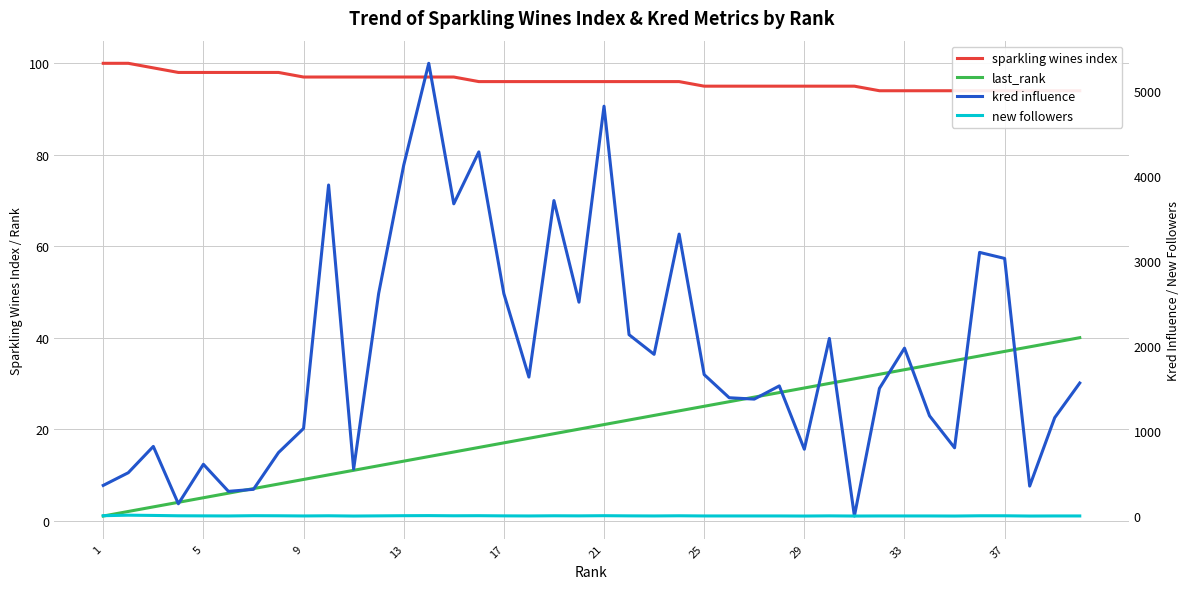

Reading left to right, list all the values displayed in this chart.

sparkling wines index: 100	100	99	98	98	98	98	98	97	97	97	97	97	97	97	96	96	96	96	96	96	96	96	96	95	95	95	95	95	95	95	94	94	94	94	94	94	94	94	94
last_rank: 1	2	3	4	5	6	7	8	9	10	11	12	13	14	15	16	17	18	19	20	21	22	23	24	25	26	27	28	29	30	31	32	33	34	35	36	37	38	39	40
kred influence: 360	509	818	144	608	290	314	746	1029	3890	552	2616	4122	5320	3669	4279	2613	1633	3707	2513	4816	2131	1900	3313	1662	1390	1374	1529	785	2087	0	1500	1973	1178	802	3098	3027	352	1156	1563
new followers: 4	10	7	3	2	1	4	3	1	3	0	2	4	5	3	4	2	1	3	2	4	2	1	3	1	1	1	1	0	2	0	1	1	1	0	3	3	0	1	1